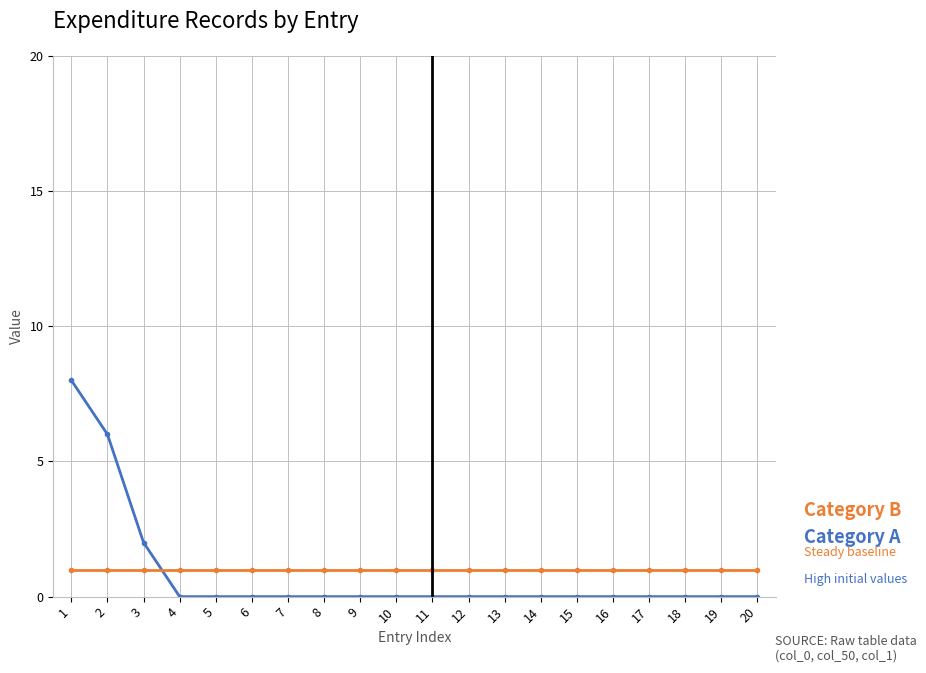

Reading left to right, what are all the values shown in this chart?

Category A: 1=8	2=6	3=2	4=0	5=0	6=0	7=0	8=0	9=0	10=0	11=0	12=0	13=0	14=0	15=0	16=0	17=0	18=0	19=0	20=0
Category B: 1=1	2=1	3=1	4=1	5=1	6=1	7=1	8=1	9=1	10=1	11=1	12=1	13=1	14=1	15=1	16=1	17=1	18=1	19=1	20=1